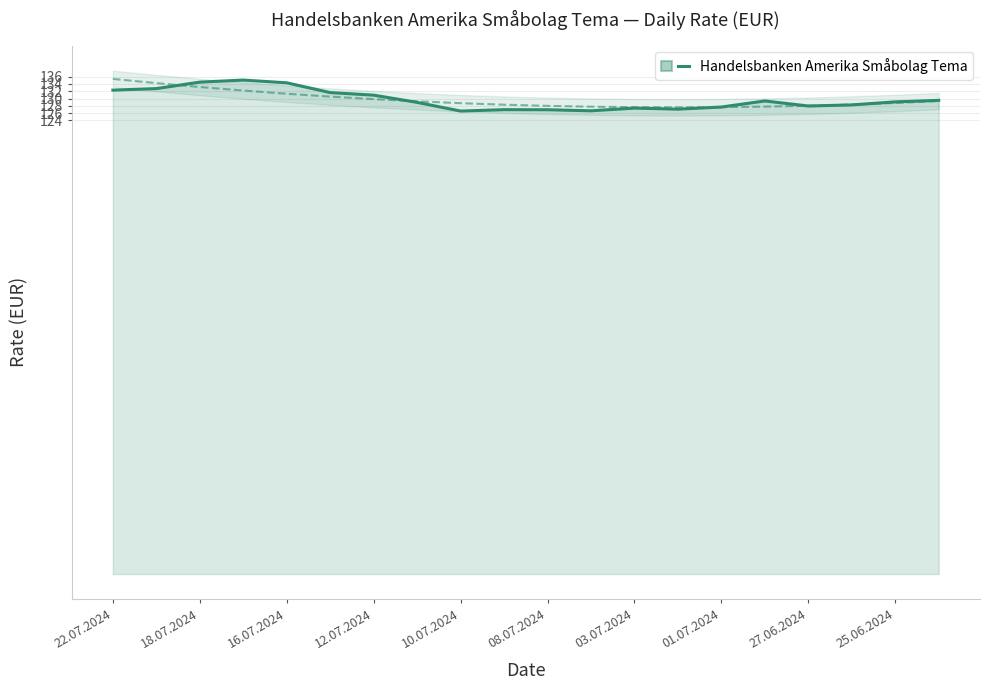

Between 15 and 08.07.2024, which is larger?

08.07.2024